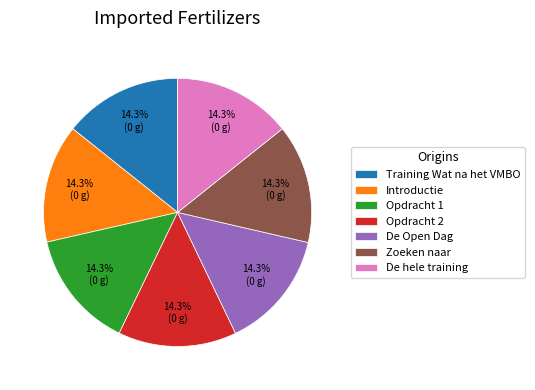

What is the ratio of the value at Training Wat na het VMBO to the value at De Open Dag?

1.0